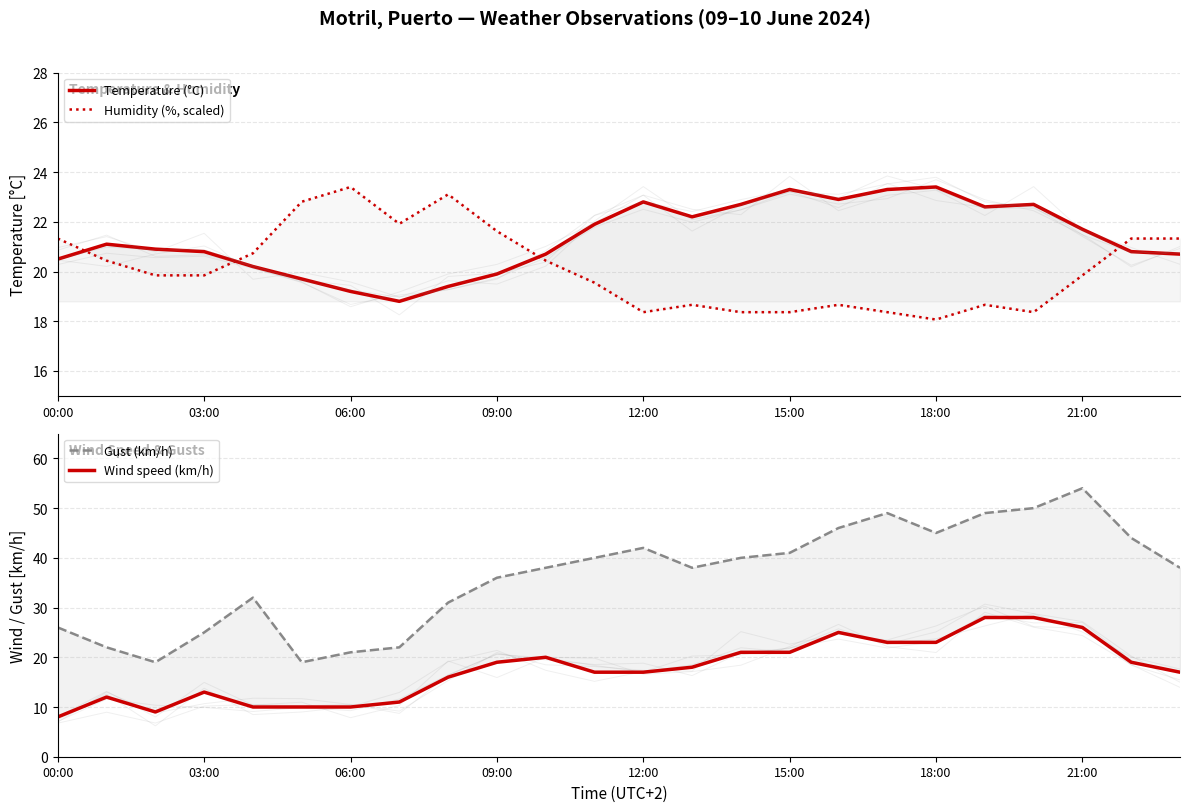

What is the difference between the Gust (km/h) values at 23 and 20?

12.0